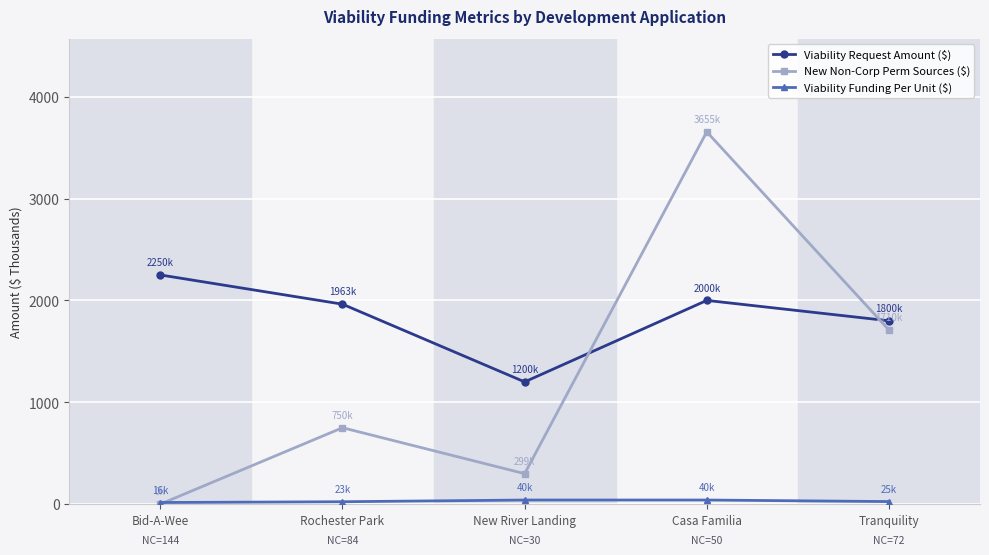

The value of New Non-Corp Perm Sources ($) at Bid-A-Wee is 0.0. True or false?

True